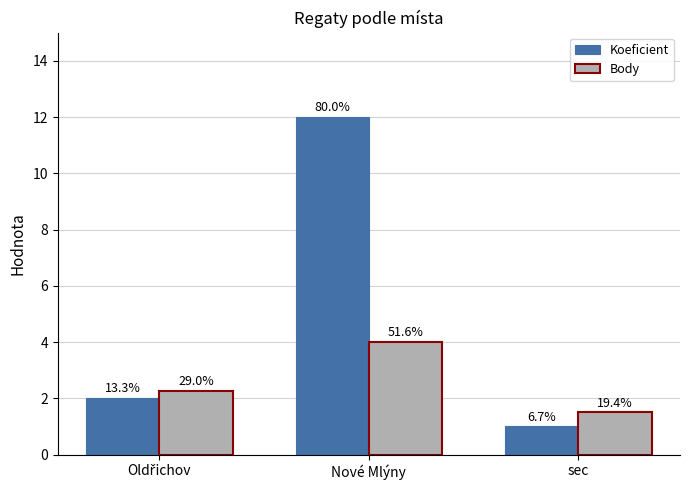

What is the label of the 1st bar from the right?

sec